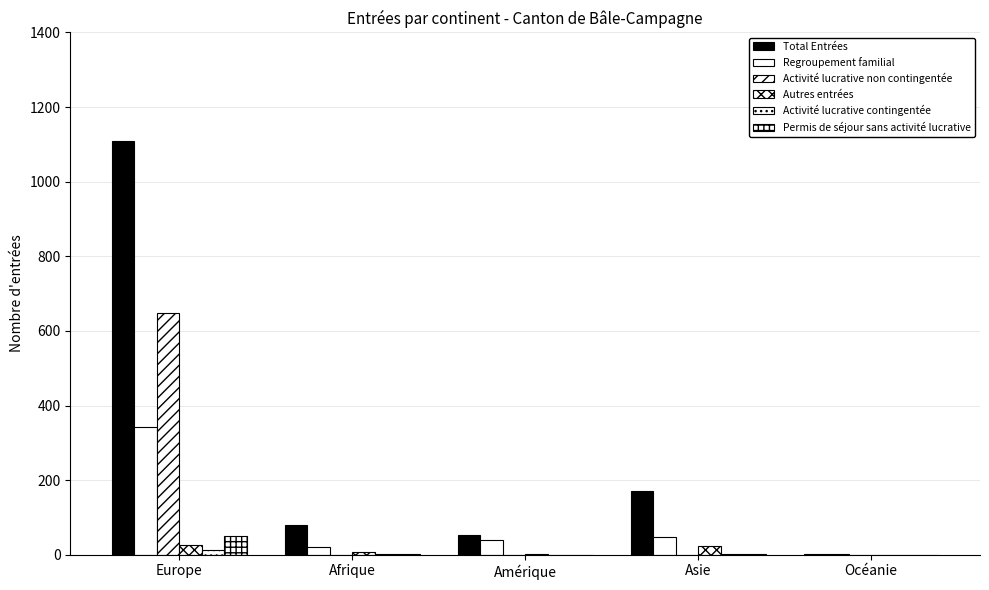

Reading right to left, what are all the values shown in this chart?

Total Entrées: Océanie=3	Asie=170	Amérique=52	Afrique=80	Europe=1108
Regroupement familial: Océanie=3	Asie=47	Amérique=40	Afrique=22	Europe=343
Activité lucrative non contingentée: Océanie=0	Asie=0	Amérique=0	Afrique=0	Europe=649
Autres entrées: Océanie=0	Asie=23	Amérique=2	Afrique=8	Europe=26
Activité lucrative contingentée: Océanie=0	Asie=1	Amérique=0	Afrique=1	Europe=13
Permis de séjour sans activité lucrative: Océanie=0	Asie=2	Amérique=0	Afrique=1	Europe=50